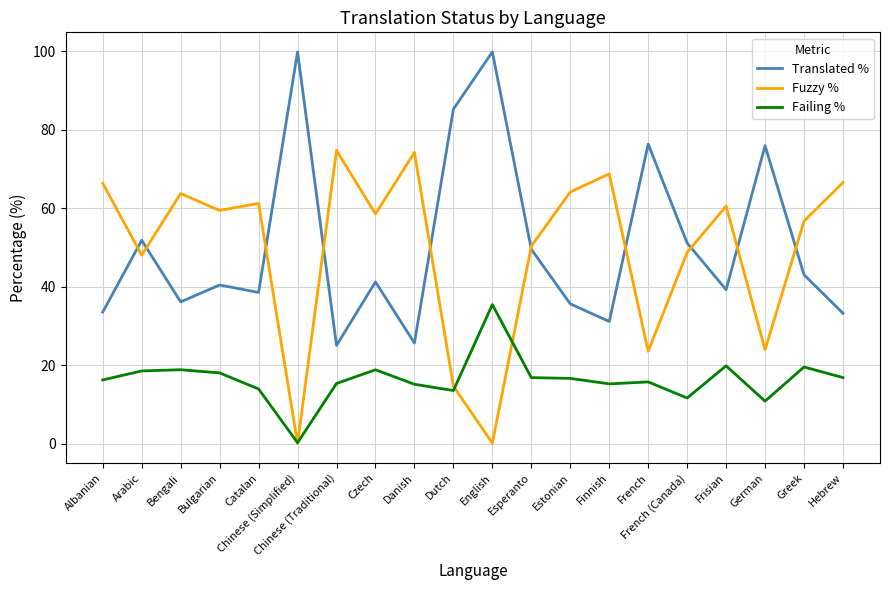

At German, list the series in order from largest to smallest.

Translated %, Fuzzy %, Failing %